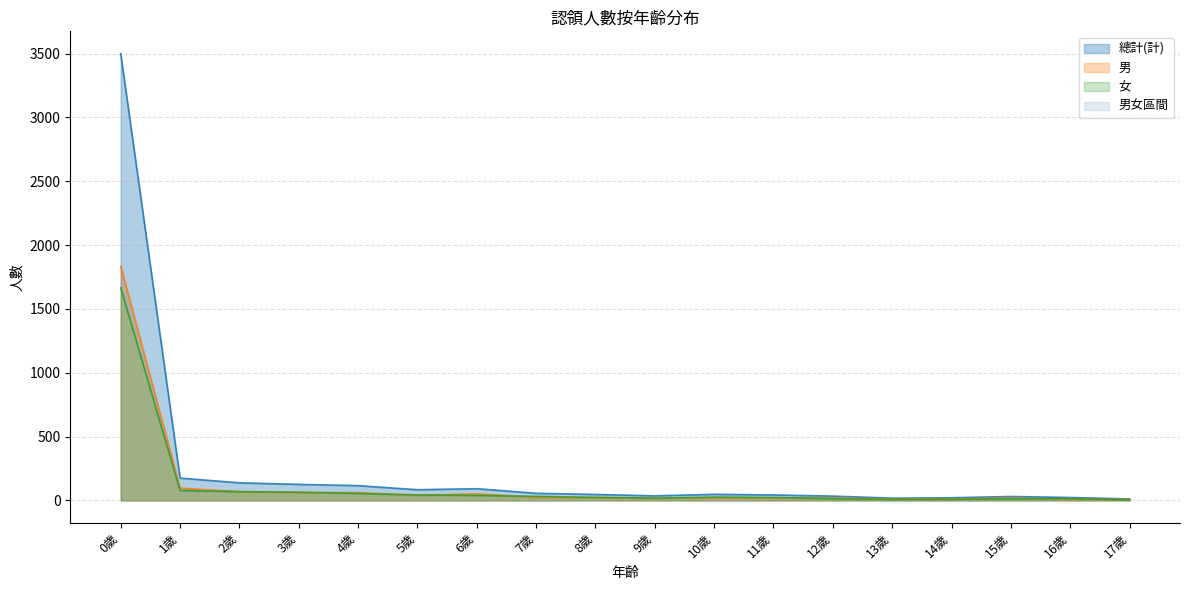

What is the lowest value of the 男 series?

8